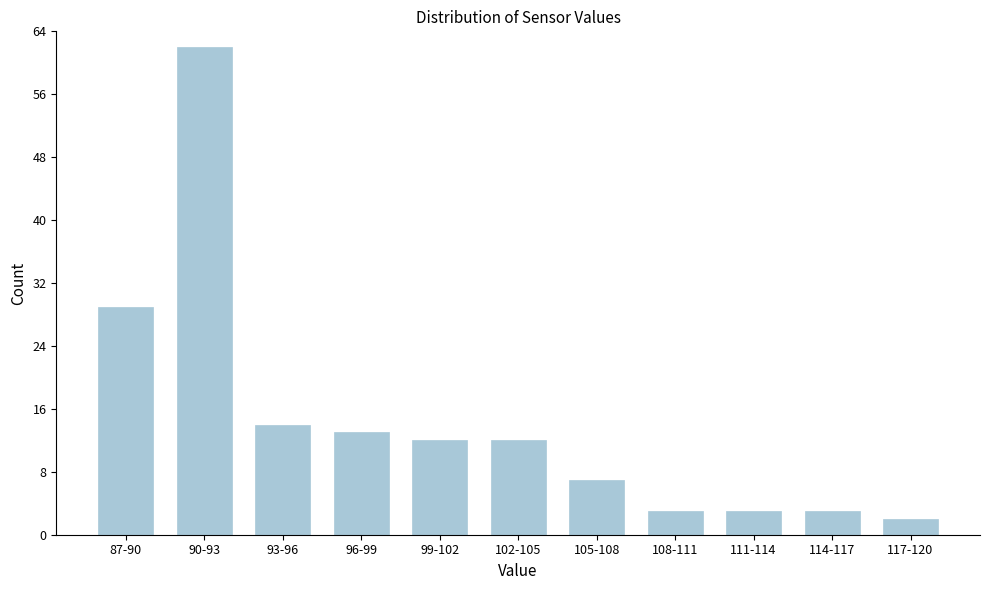

Reading right to left, transcribe all the data shown in this chart.

2	3	3	3	7	12	12	13	14	62	29